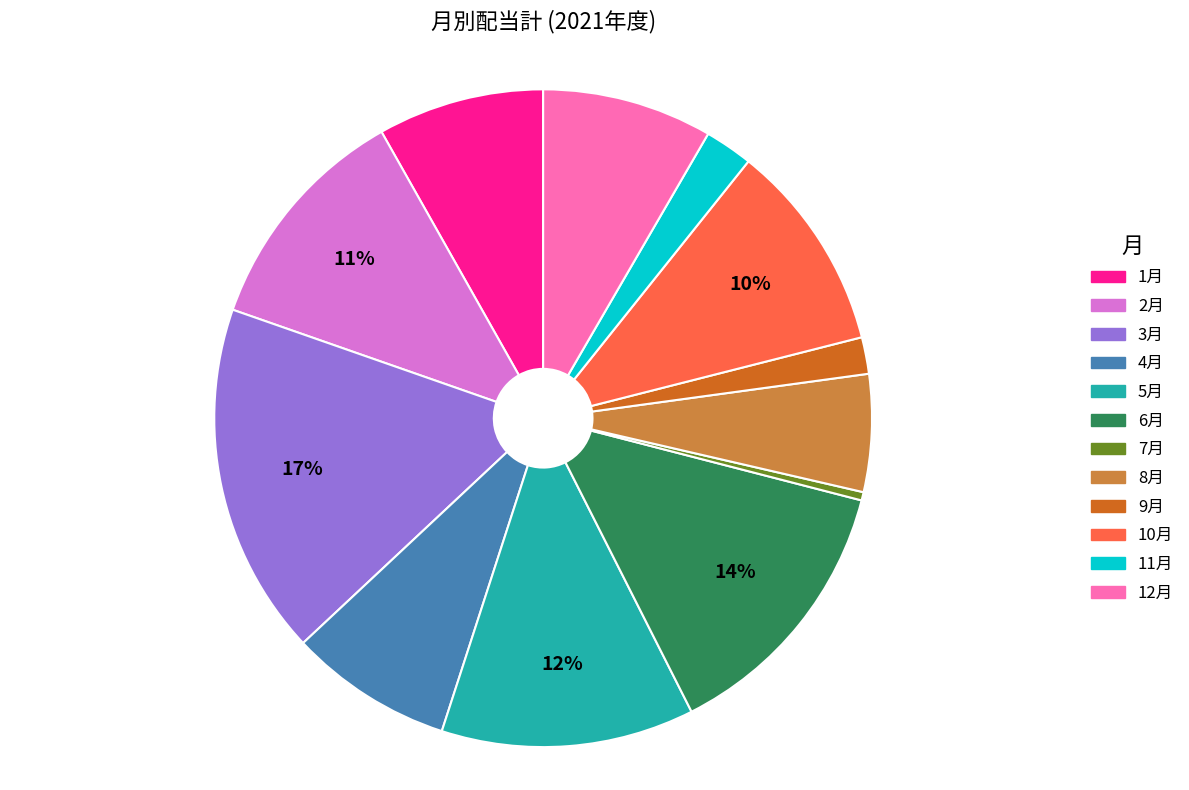

What is the largest slice in the pie chart?

3月